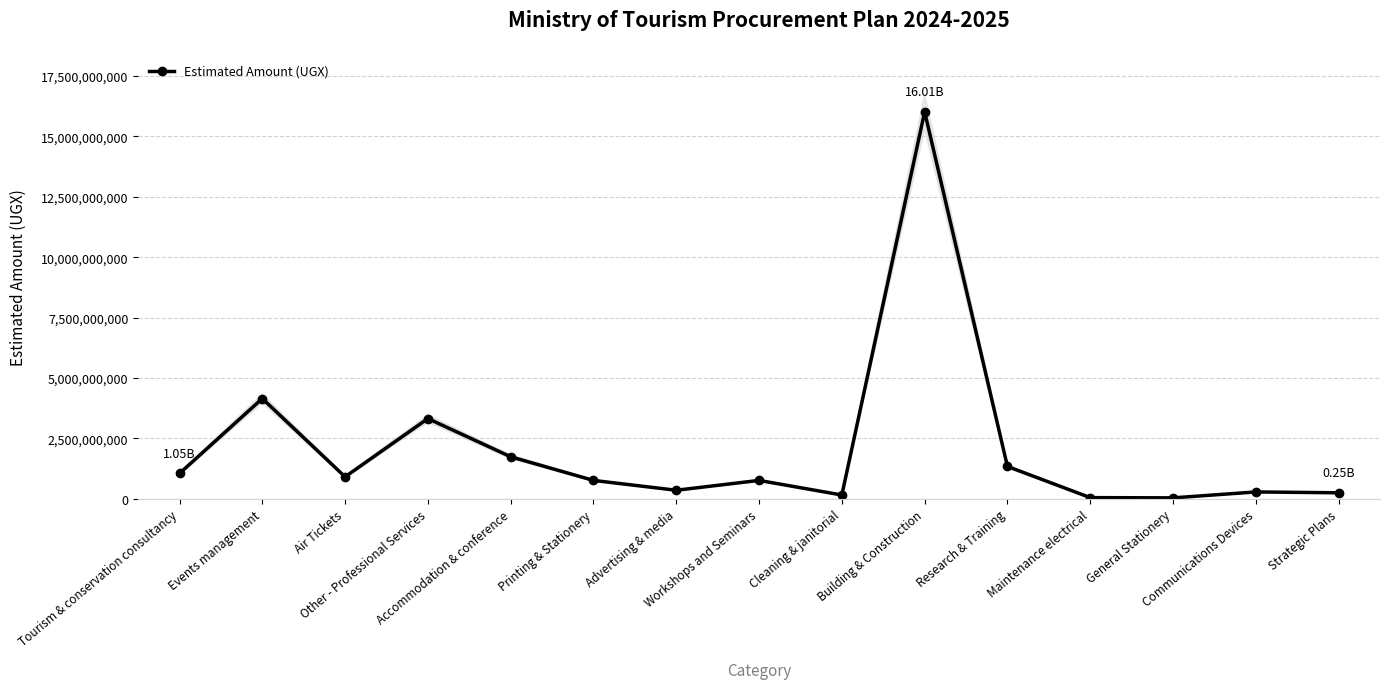

What is the maximum value shown in the chart?

16014000000